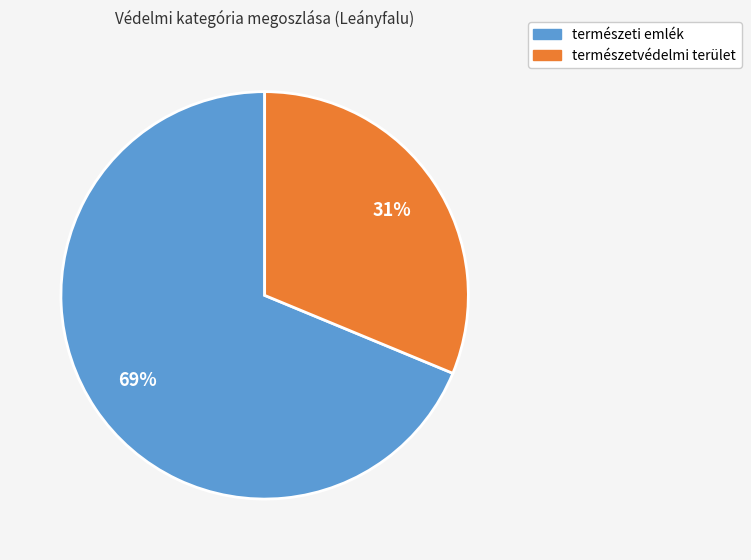

Does természetvédelmi terület represent more than half of the total?

No